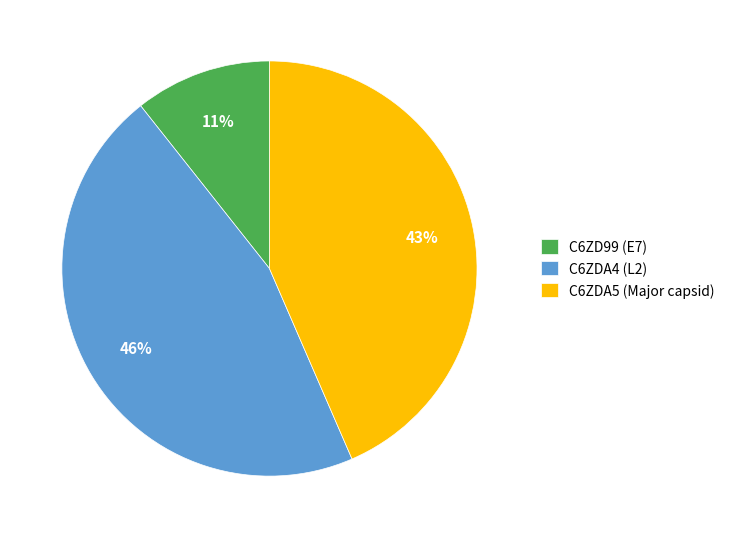

Is there a majority slice in this chart?

No